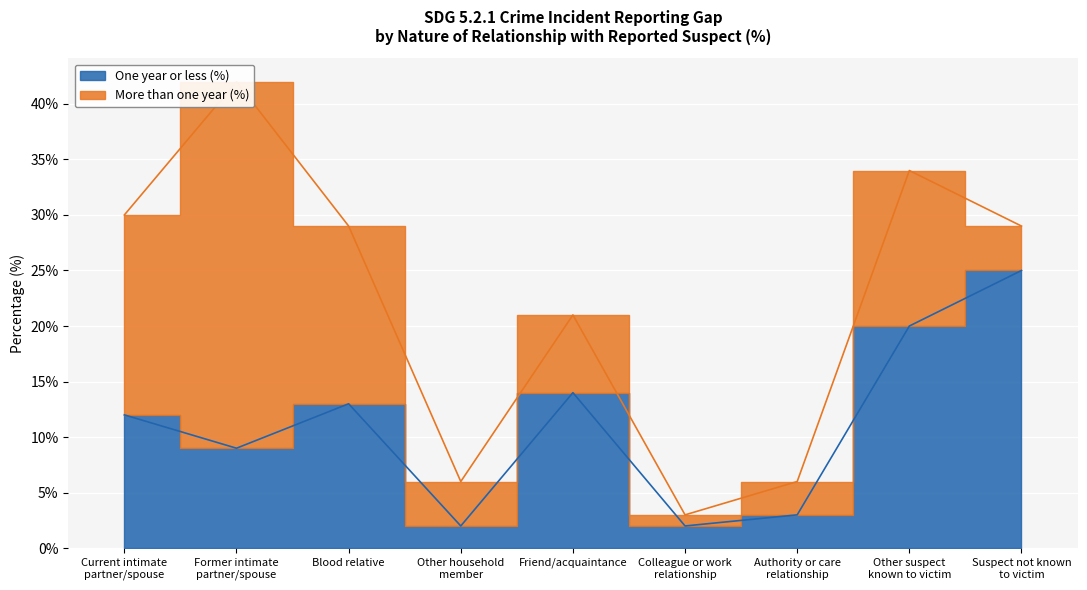

What is the change in value from Other household
member to Friend/acquaintance?

+12